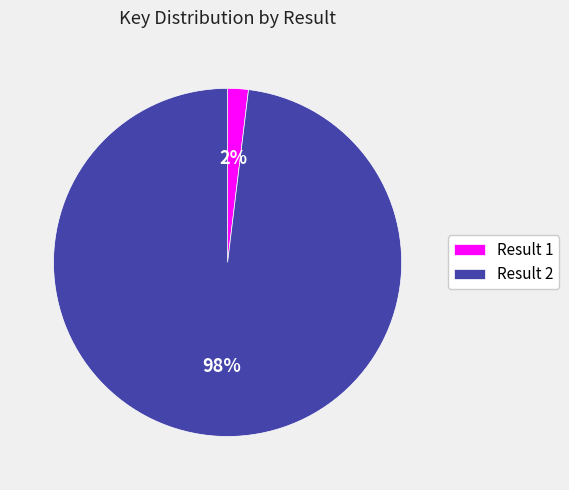

Between Result 1 and Result 2, which is larger?

Result 2